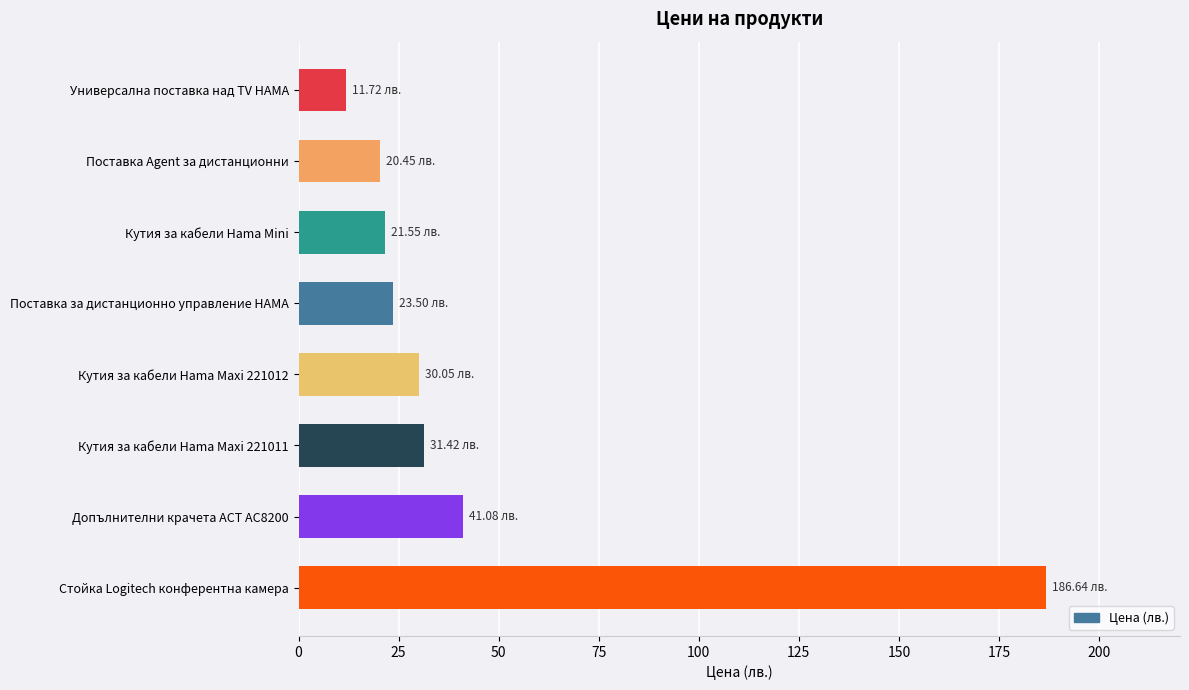

What is the sum of all values?

366.4